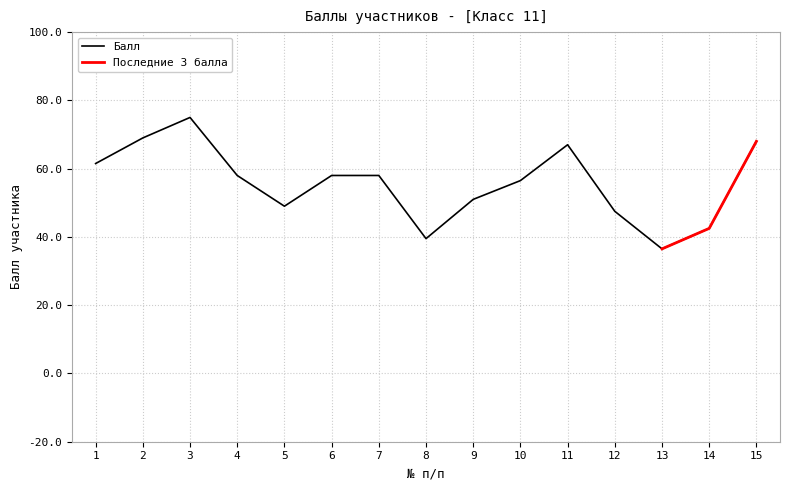

What is the ratio of the value at 10 to the value at 11?

0.8